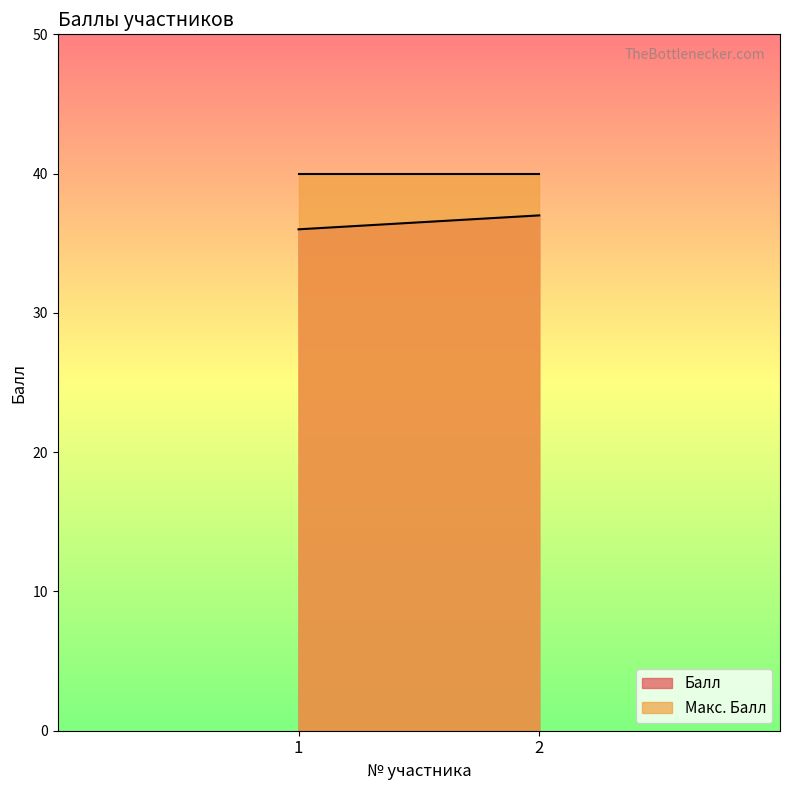

Count the Балл values in the range 36 to 37.

2